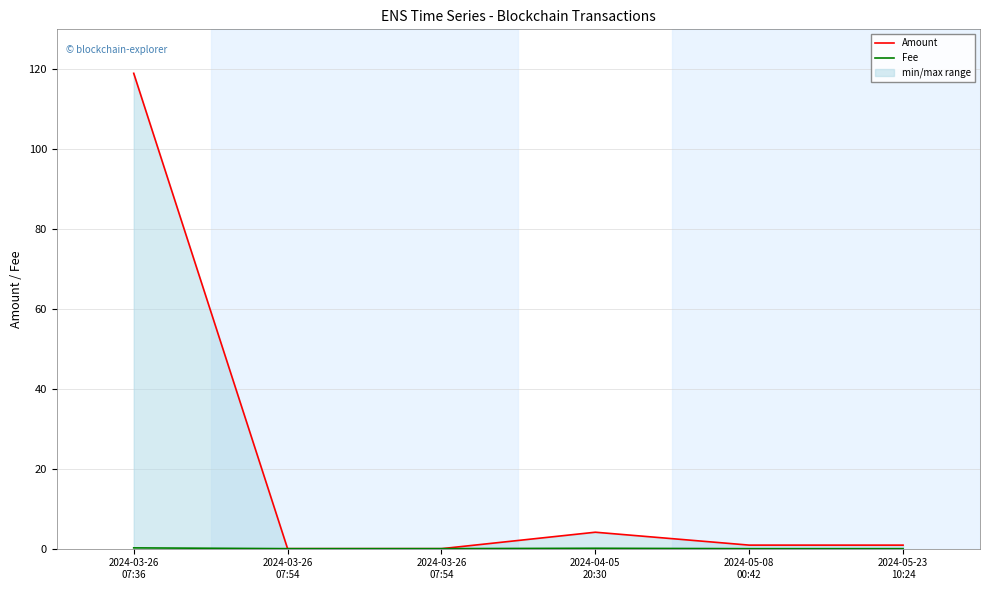

What is the difference between the highest and lowest values at 2024-05-23
10:24?

0.9